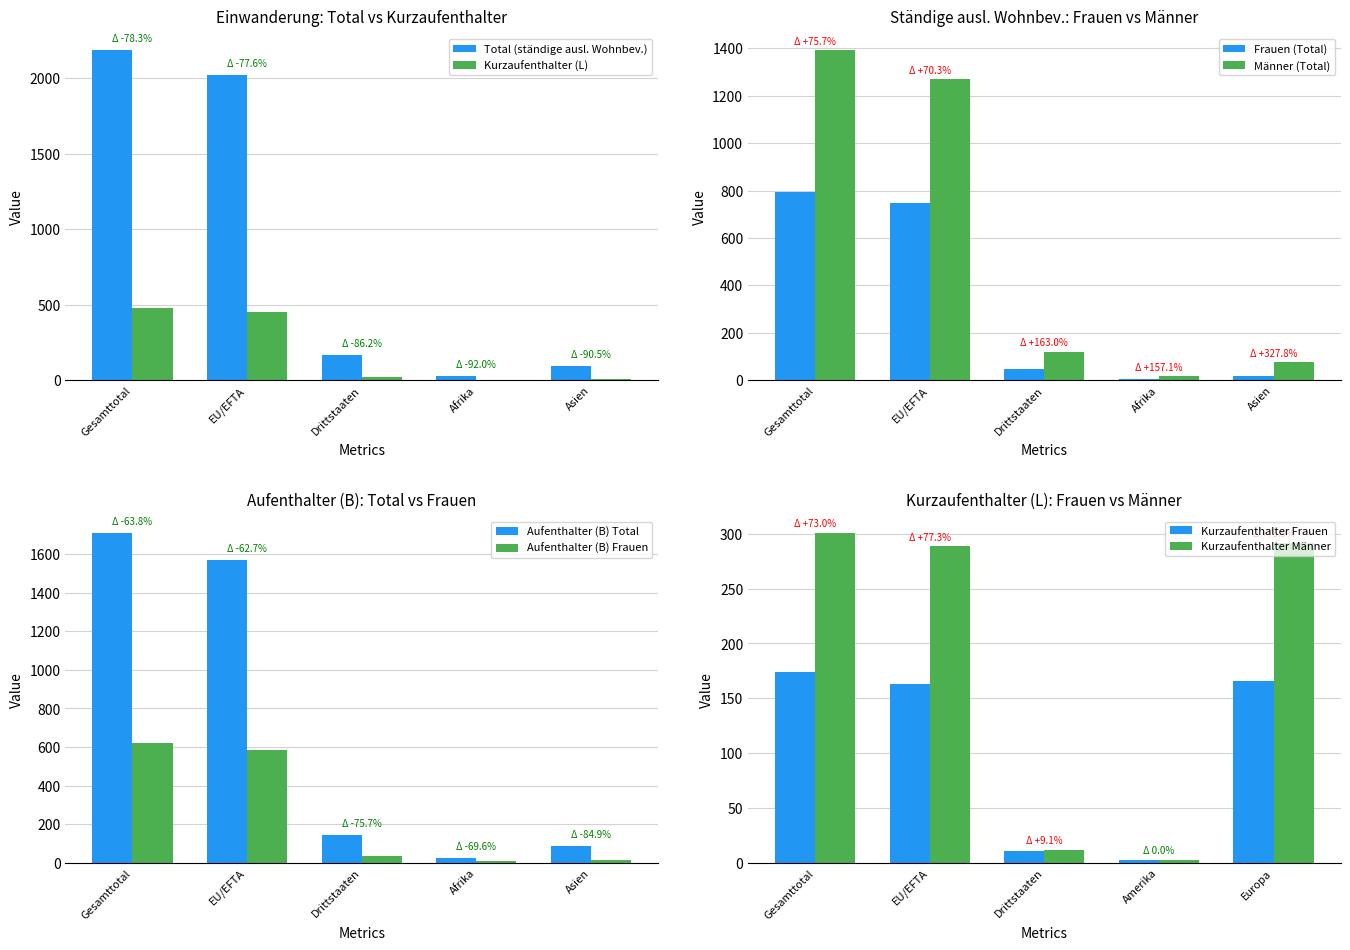

The value of Kurzaufenthalter (L) at Gesamttotal is 801. True or false?

False